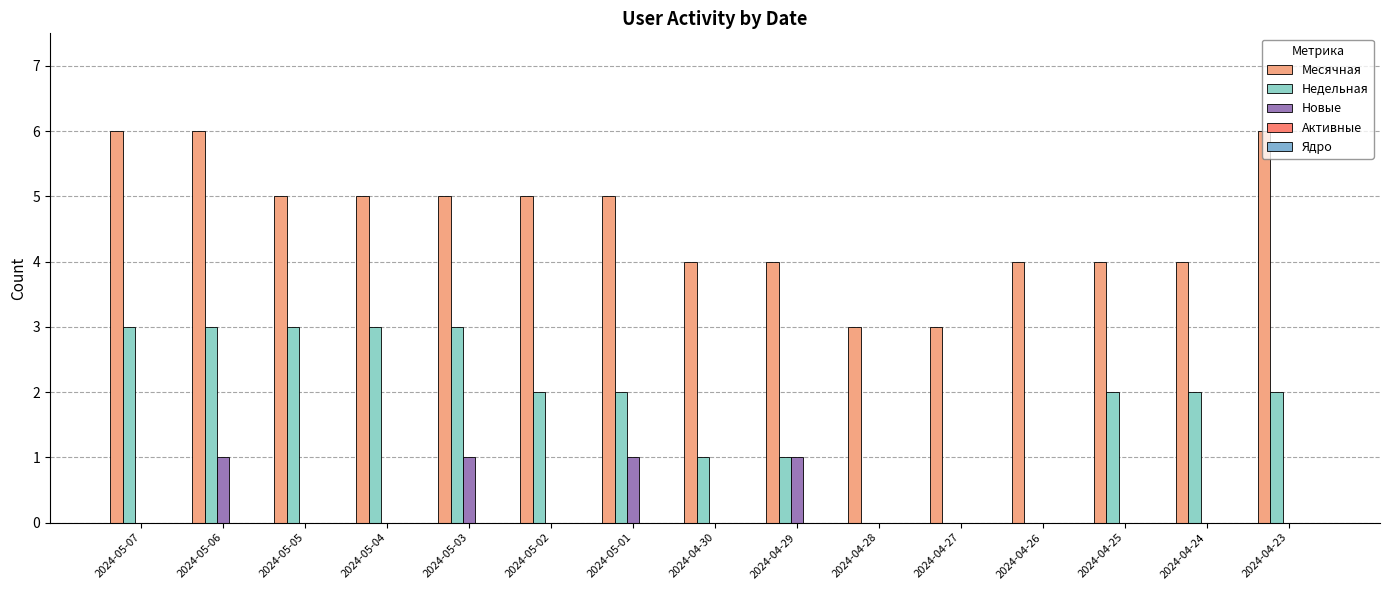

At which category is the sum across all series the highest?

2024-05-06